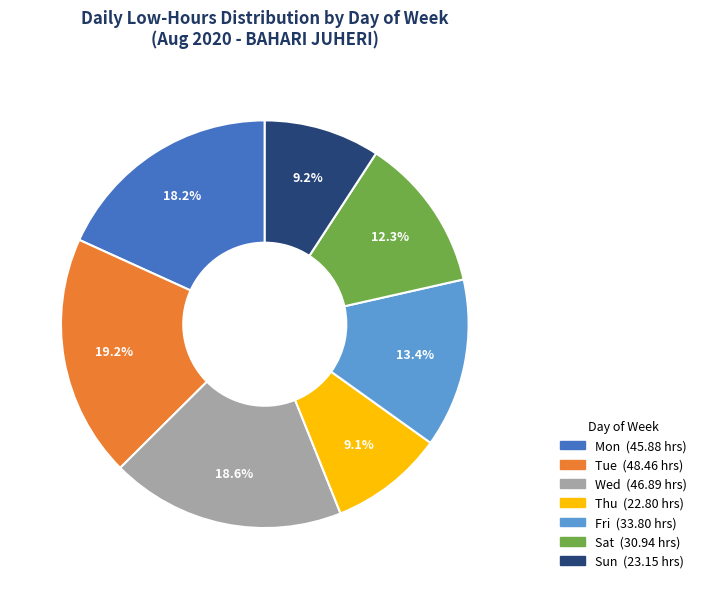

Is there any slice that represents more than half of the pie?

No